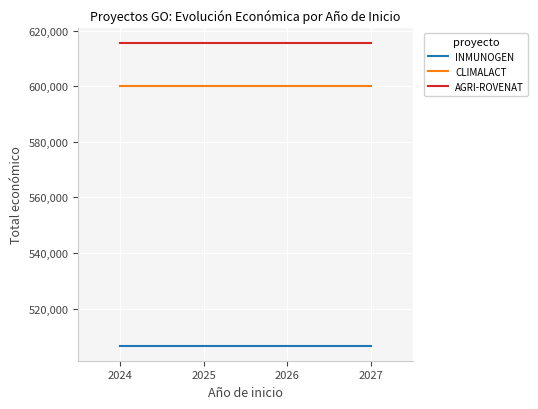

What are all the series names shown in the legend?

INMUNOGEN, CLIMALACT, AGRI-ROVENAT